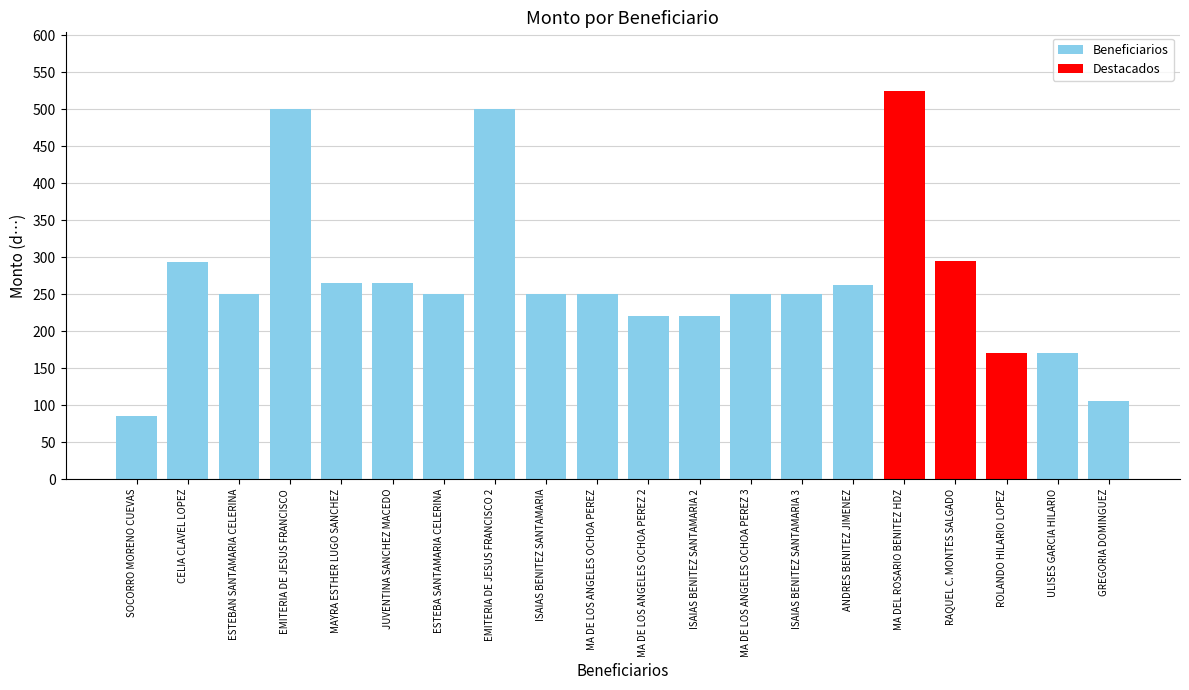

Reading right to left, list all the values displayed in this chart.

GREGORIA DOMINGUEZ=105.0	ULISES GARCIA HILARIO=170.0	ROLANDO HILARIO LOPEZ=170.0	RAQUEL C. MONTES SALGADO=295.0	MA DEL ROSARIO BENITEZ HDZ=525.0	ANDRES BENITEZ JIMENEZ=262.5	ISAIAS BENITEZ SANTAMARIA 3=250.0	MA DE LOS ANGELES OCHOA PEREZ 3=250.0	ISAIAS BENITEZ SANTAMARIA 2=220.0	MA DE LOS ANGELES OCHOA PEREZ 2=220.0	MA DE LOS ANGELES OCHOA PEREZ=250.0	ISAIAS BENITEZ SANTAMARIA=250.0	EMITERIA DE JESUS FRANCISCO 2=500.0	ESTEBA SANTAMARIA CELERINA=250.0	JUVENTINA SANCHEZ MACEDO=265.0	MAYRA ESTHER LUGO SANCHEZ=265.0	EMITERIA DE JESUS FRANCISCO=500.0	ESTEBAN SANTAMARIA CELERINA=250.0	CELIA CLAVEL LOPEZ=294.0	SOCORRO MORENO CUEVAS=85.0